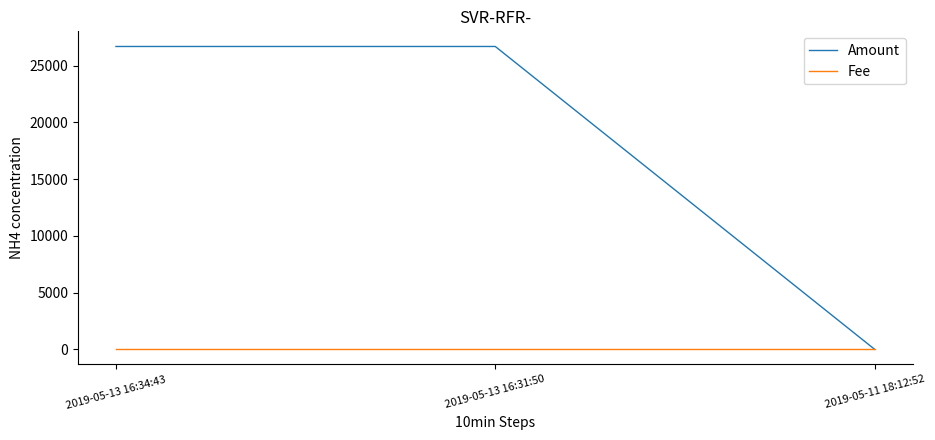

Between 2019-05-13 16:34:43 and 2019-05-11 18:12:52, which series saw the biggest shift?

Amount